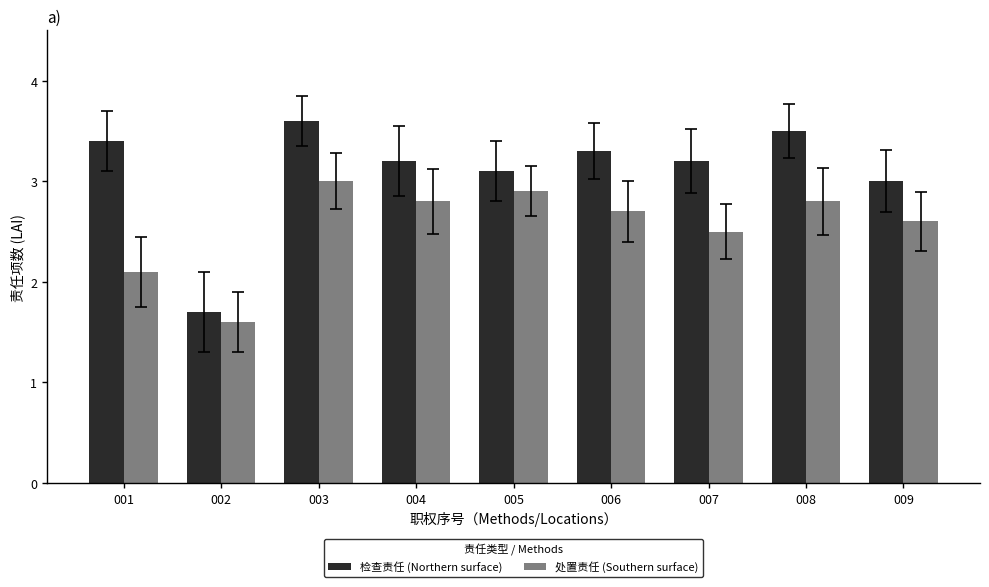

What is the smallest value displayed?

1.6